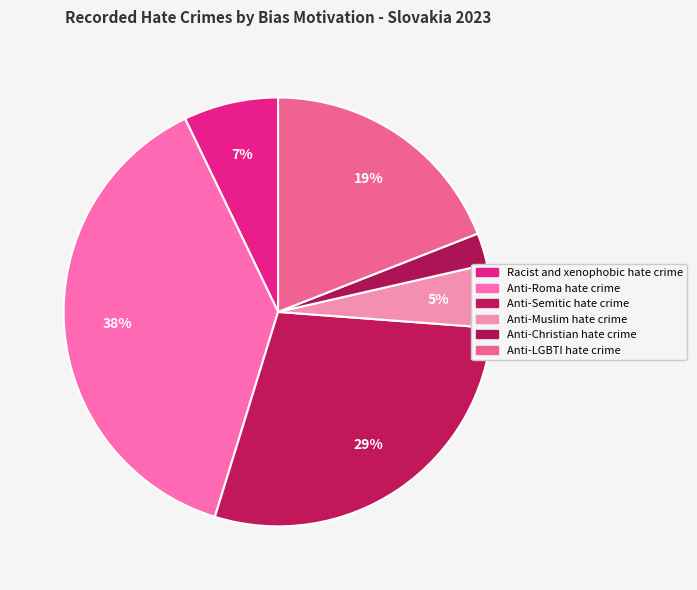

To the nearest percent, what is the difference between the Anti-LGBTI hate crime and Anti-Roma hate crime slice percentages?

19%